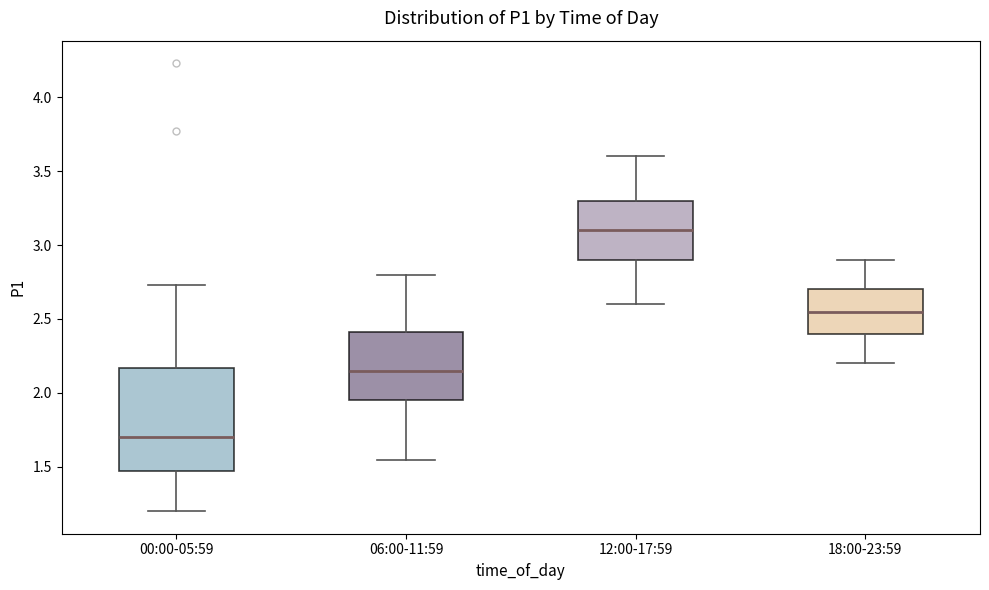

Where is the upper edge of the box for 18:00-23:59 on the y-axis? The values are not printed on the chart, so give them approximately, as read against the axis.

2.70